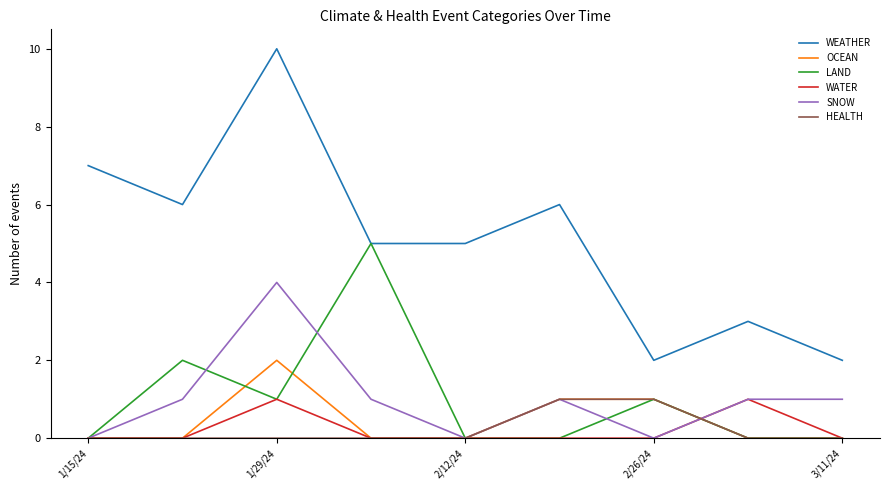

True or false: OCEAN and WEATHER intersect in this chart.

False